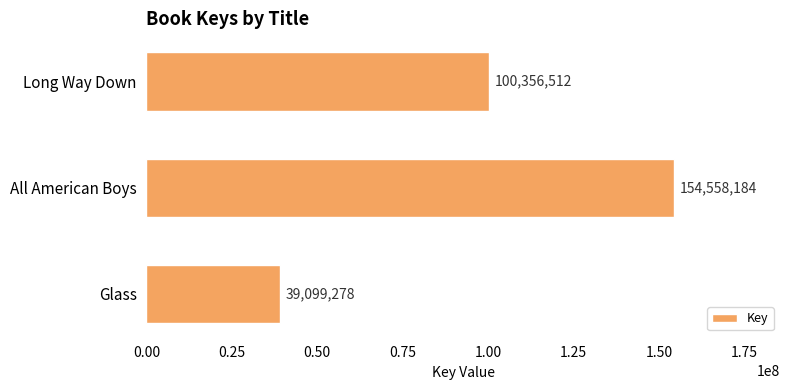

Which category has the highest value across all series?

All American Boys